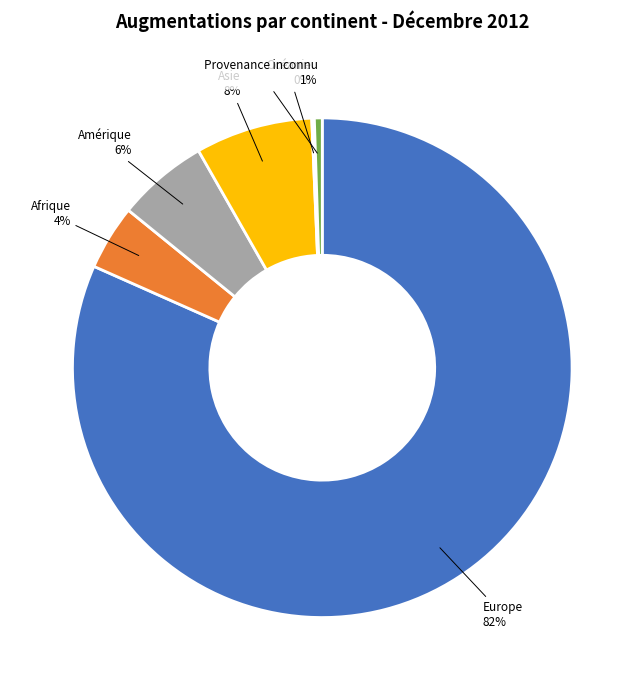

Is there any slice that represents more than half of the pie?

Yes